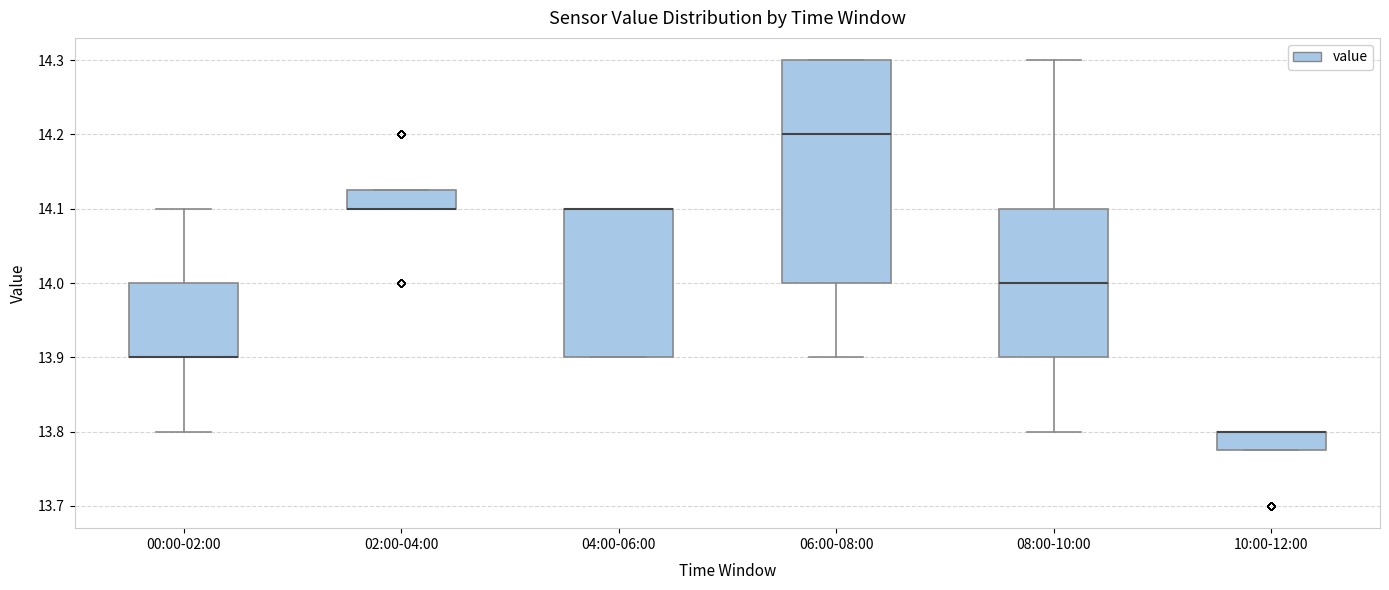

Comparing the boxes themselves (not the whiskers), which one is the tallest?

06:00-08:00